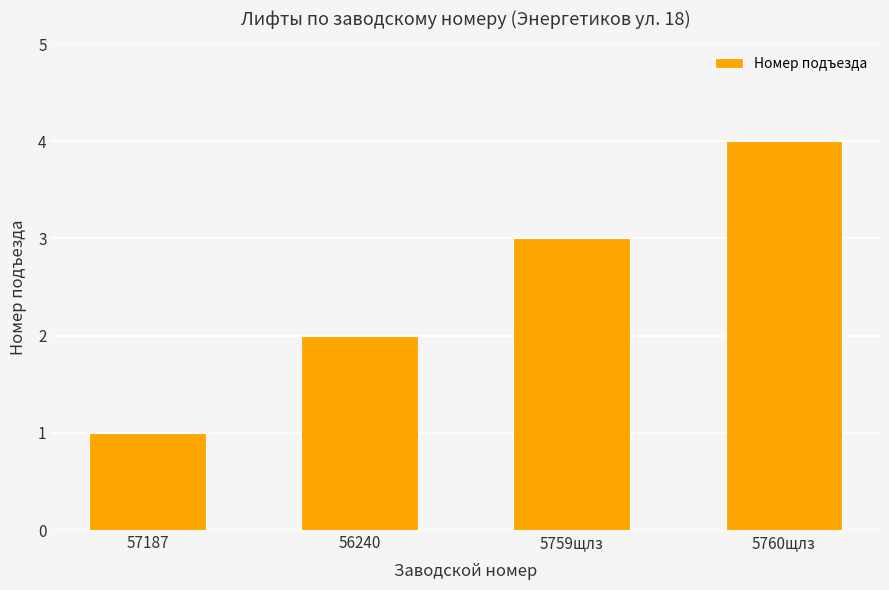

What position from the left is 57187?

1